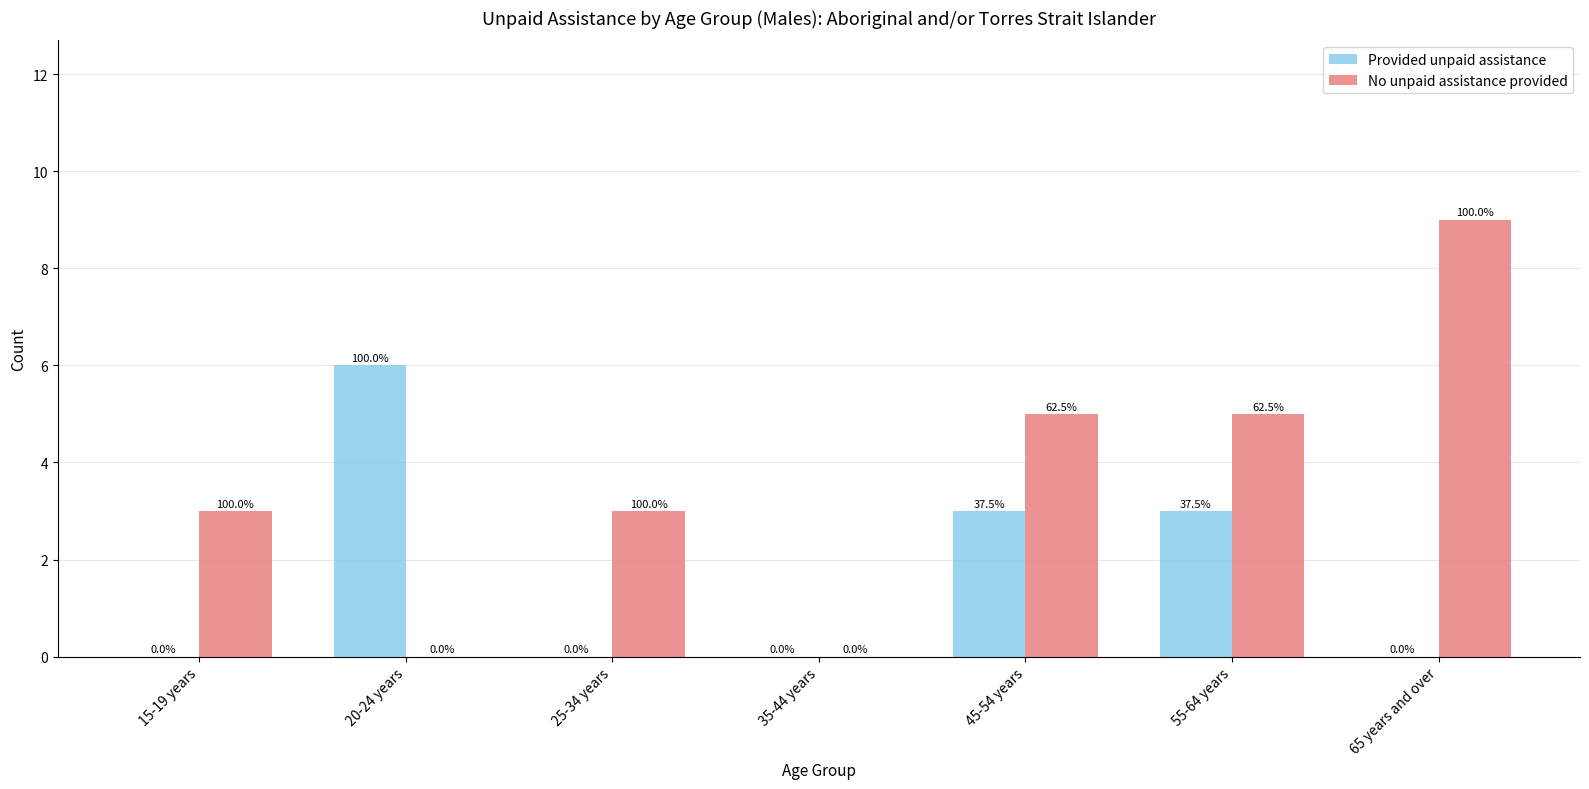

Reading left to right, transcribe all the data shown in this chart.

Provided unpaid assistance: 0	6	0	0	3	3	0
No unpaid assistance provided: 3	0	3	0	5	5	9